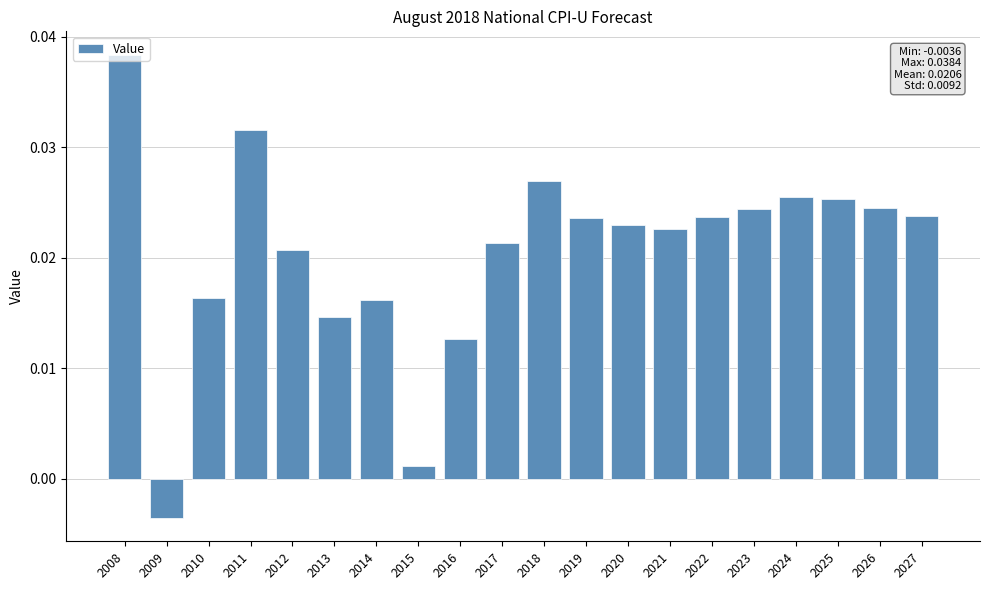

How many values are above zero?

19